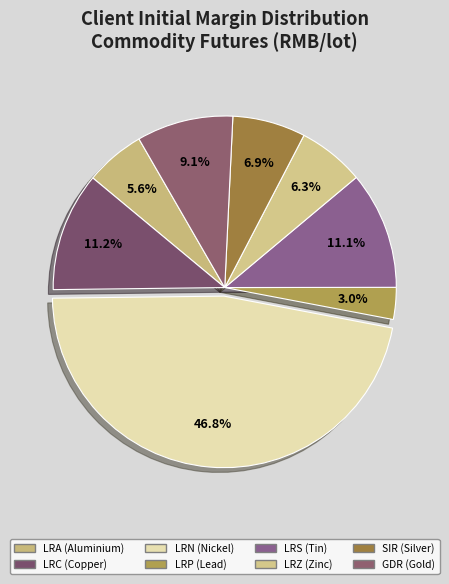

Count the number of slices in the pie.

8